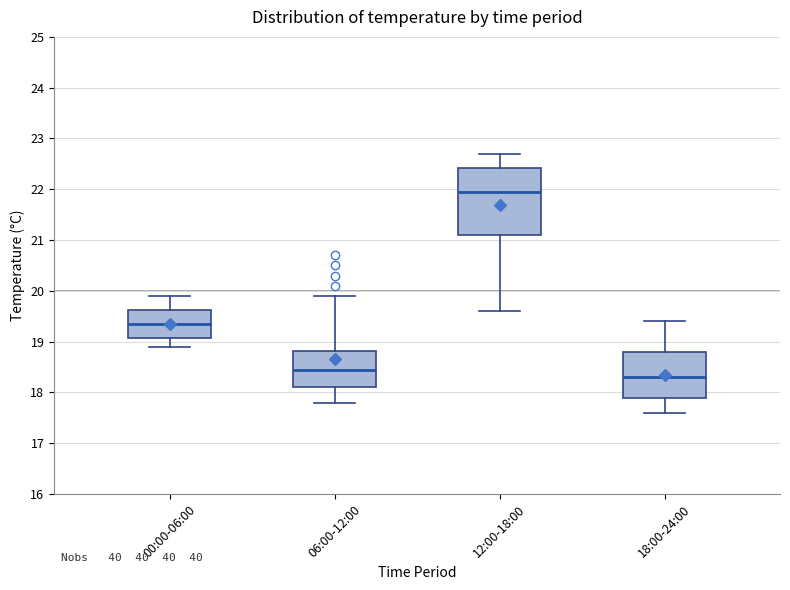

Reading left to right, transcribe this box plot: for each box, give where its median line is, the range the box spans, and where its two whiskers end, as read against the y-axis. The values are not printed on the chart, so give them approximately, as read against the axis.

00:00-06:00: median 19.4, box 19.1 to 19.6, whiskers 18.9 to 19.9
06:00-12:00: median 18.5, box 18.1 to 18.8, whiskers 17.8 to 19.9
12:00-18:00: median 22.0, box 21.1 to 22.4, whiskers 19.6 to 22.7
18:00-24:00: median 18.3, box 17.9 to 18.8, whiskers 17.6 to 19.4